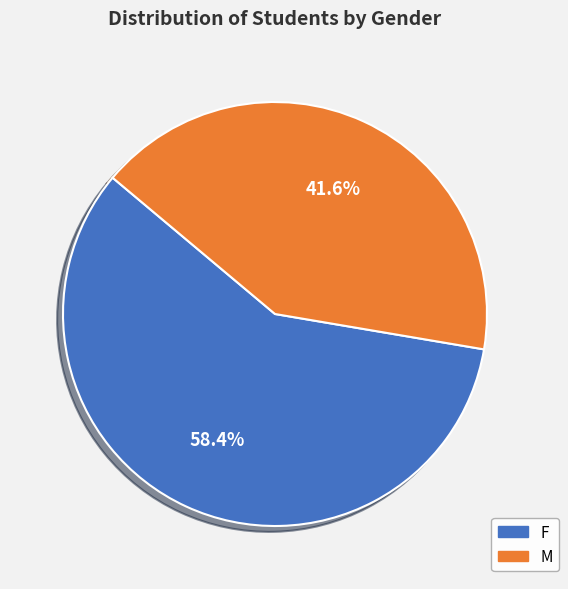

To the nearest percent, what is the combined percentage of M and F?

100%